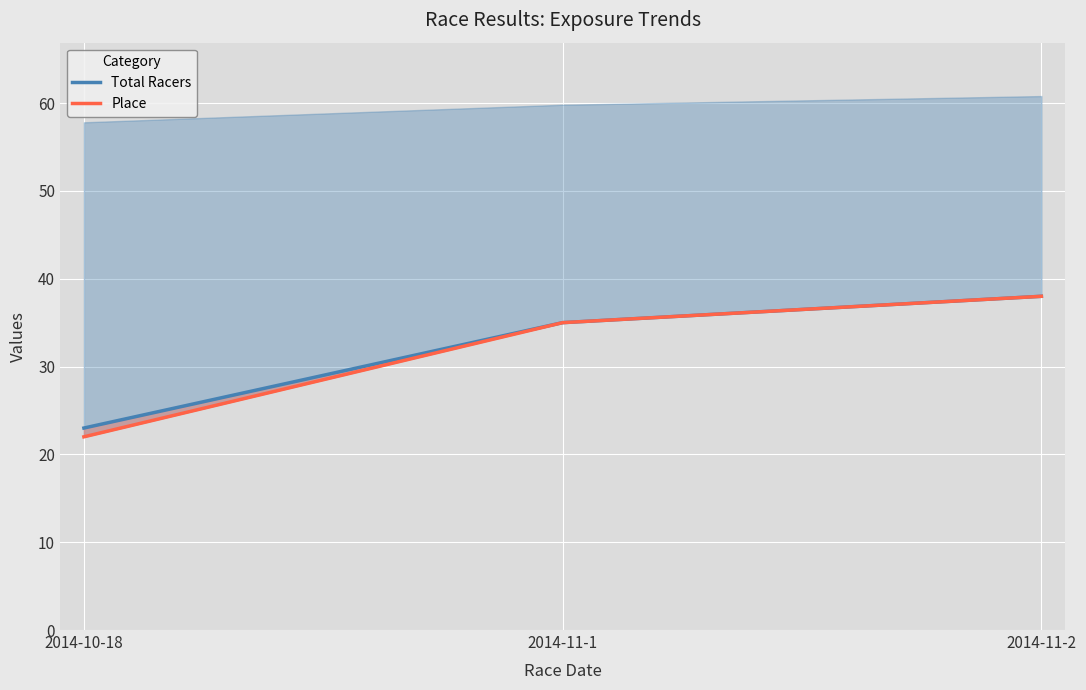

Reading left to right, list all the values displayed in this chart.

Total Racers: 23	35	38
Place: 22	35	38